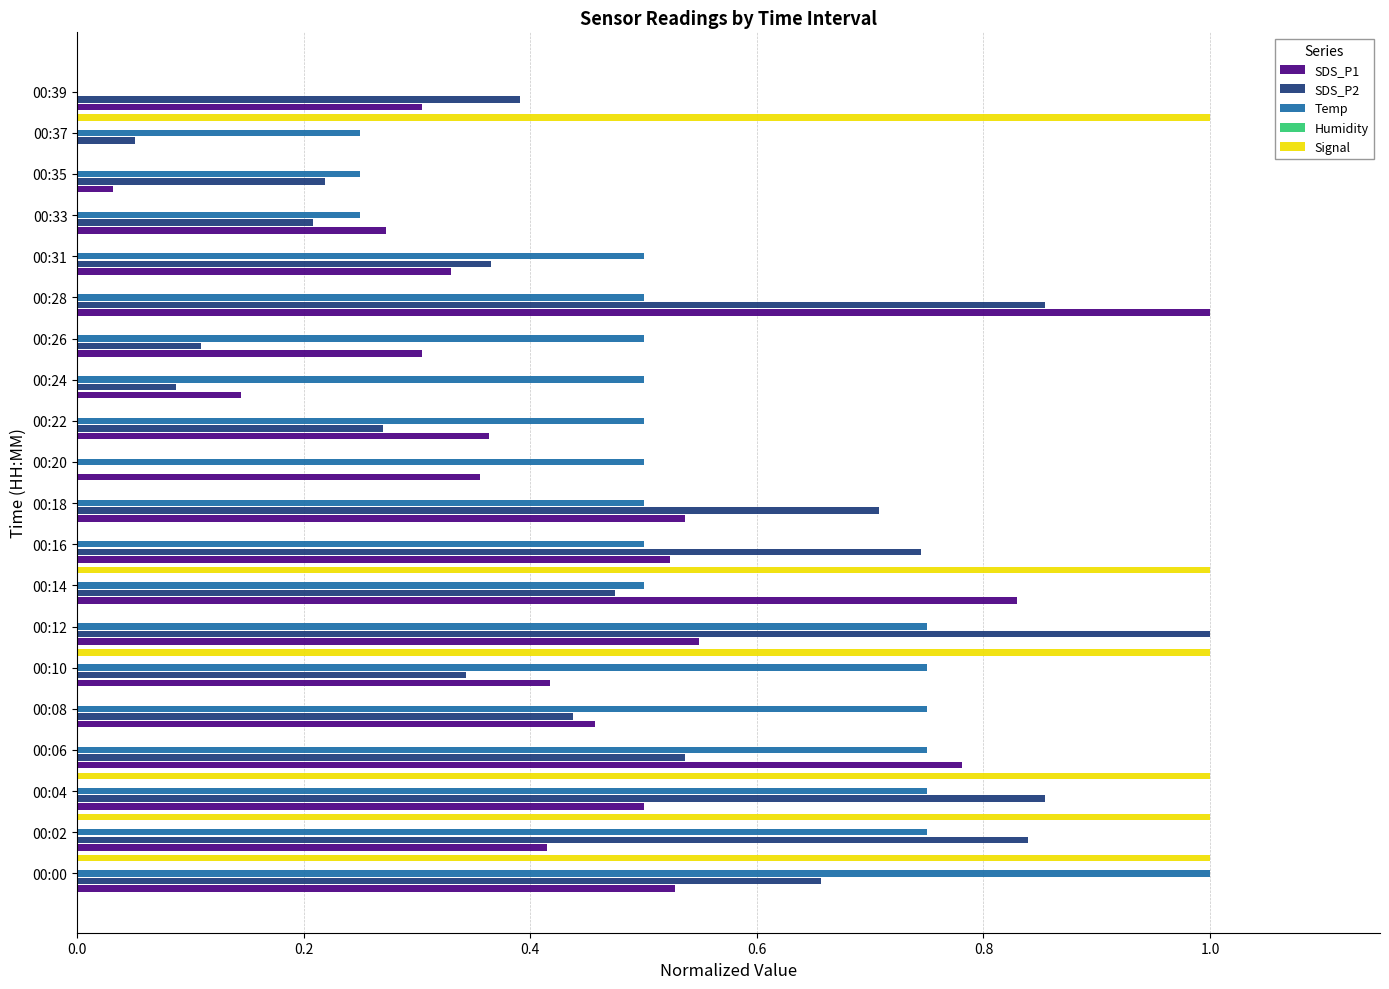

Reading left to right, extract all data points from this chart.

SDS_P1: 0.5	0.4	0.5	0.8	0.5	0.4	0.5	0.8	0.5	0.5	0.4	0.4	0.1	0.3	1.0	0.3	0.3	0.0	0.0	0.3
SDS_P2: 0.7	0.8	0.9	0.5	0.4	0.3	1.0	0.5	0.7	0.7	0.0	0.3	0.1	0.1	0.9	0.4	0.2	0.2	0.1	0.4
Temp: 1.0	0.7	0.7	0.7	0.7	0.7	0.7	0.5	0.5	0.5	0.5	0.5	0.5	0.5	0.5	0.5	0.3	0.3	0.3	0.0
Humidity: 0.1	0.1	0.1	0.1	0.1	0.1	0.1	0.1	0.1	0.1	0.1	0.1	0.1	0.1	0.1	0.1	0.1	0.1	0.1	0.1
Signal: 1.0	1.0	1.0	0.0	0.0	1.0	0.0	1.0	0.0	0.0	0.0	0.0	0.0	0.0	0.0	0.0	0.0	0.0	1.0	0.0